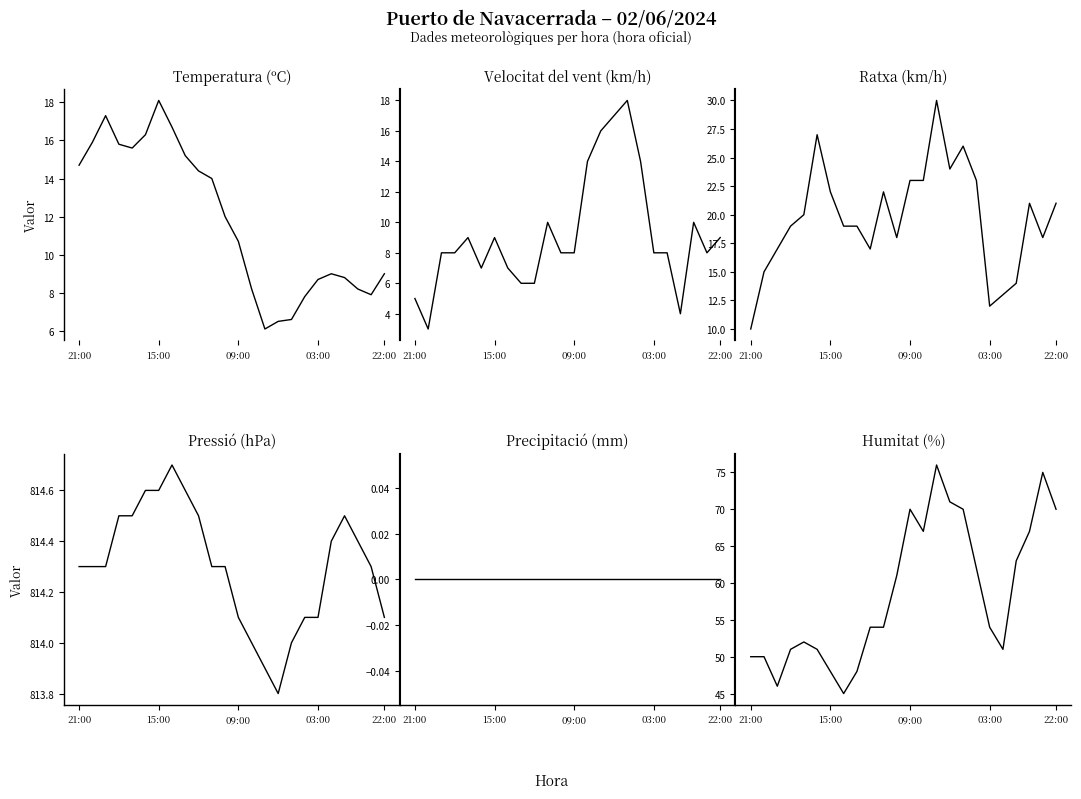

What is the label of the 24th point from the right?

21:00